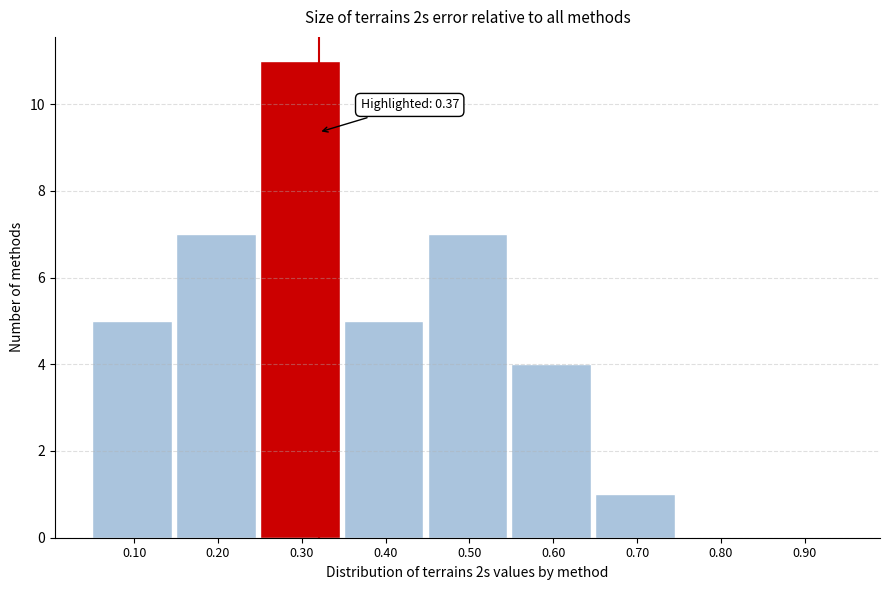

Reading right to left, extract all data points from this chart.

0.90=0	0.80=0	0.70=1	0.60=4	0.50=7	0.40=5	0.30=11	0.20=7	0.10=5